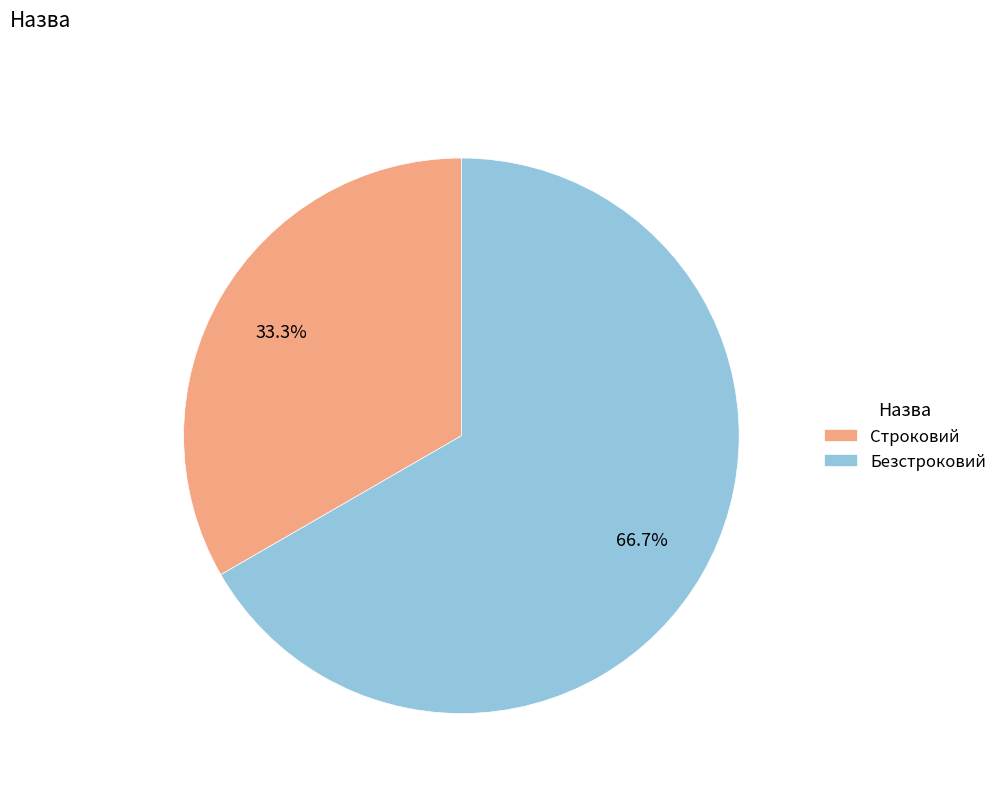

Which slice is the smallest?

Строковий